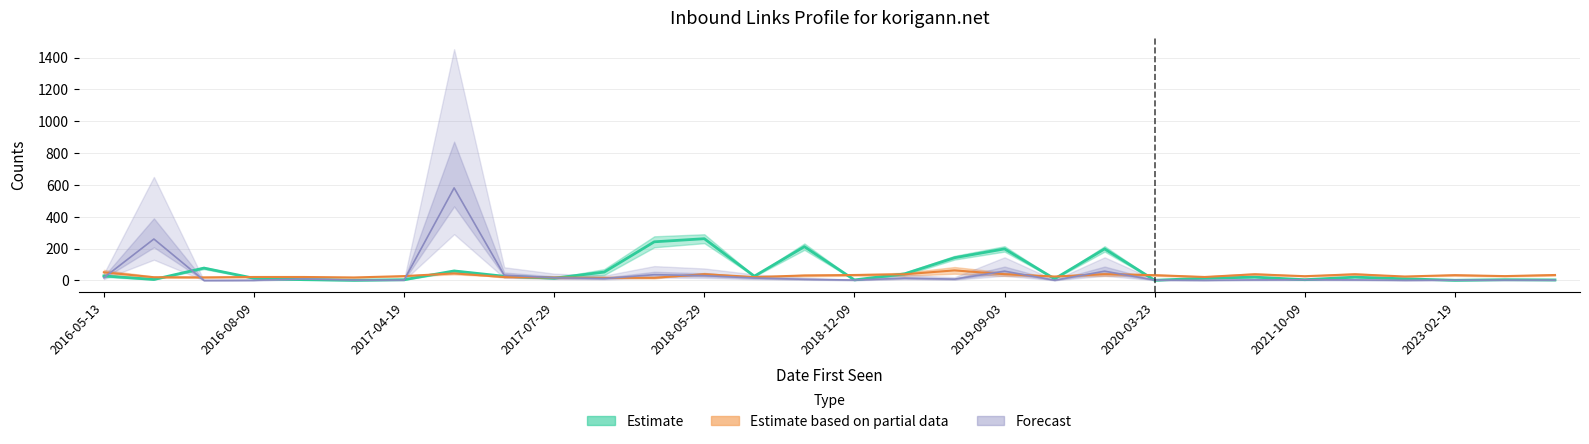

At how many categories does at least one series exceed 568?

1